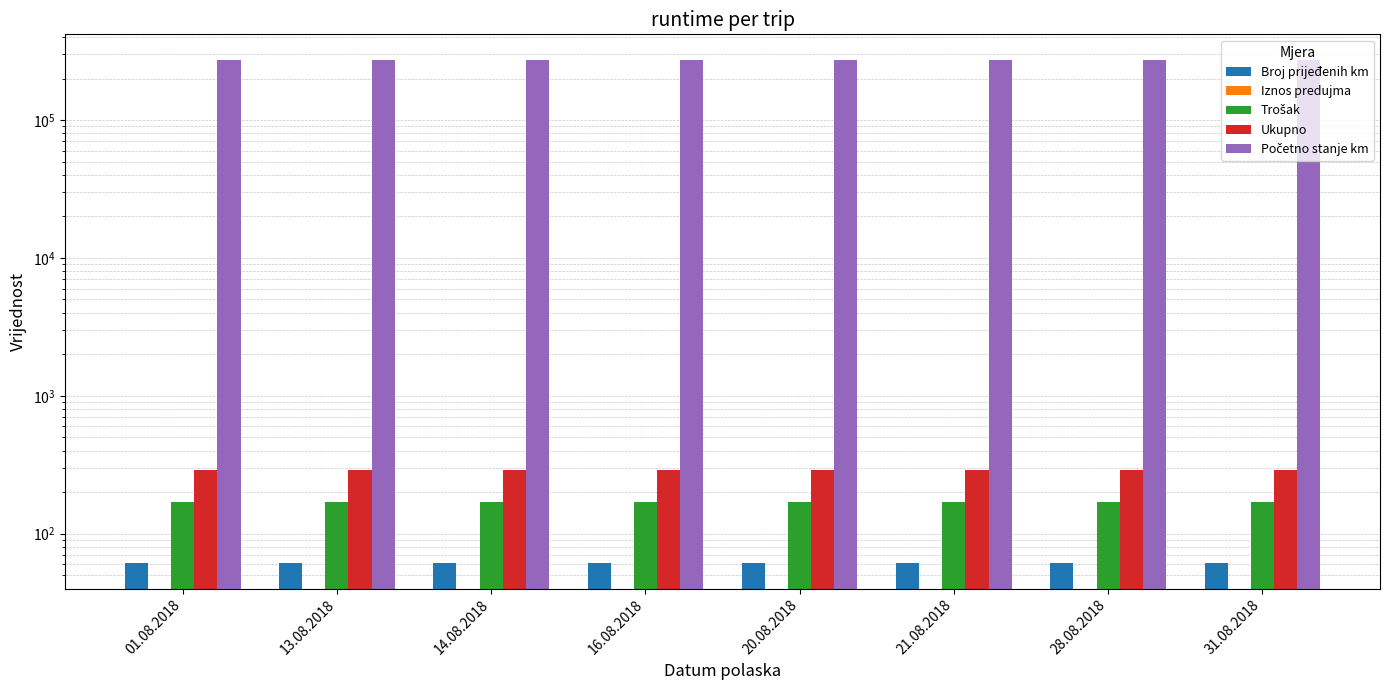

Which series changed the most between 01.08.2018 and 21.08.2018?

Početno stanje km